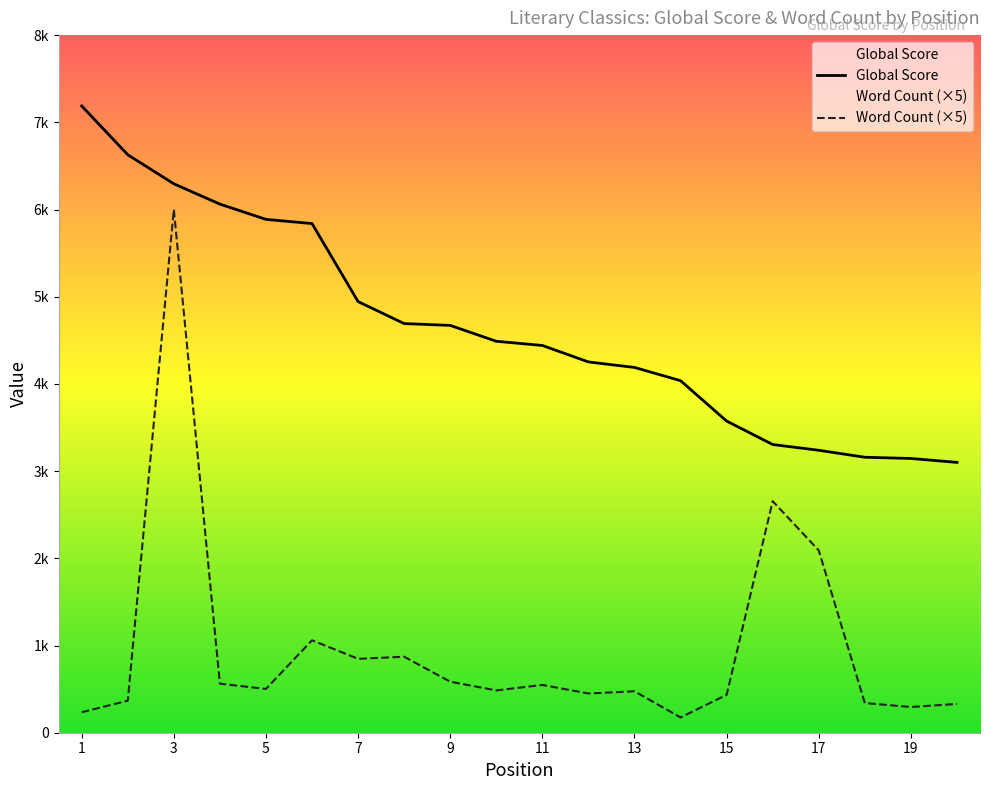

Does the chart display data point markers on the line(s)?

No